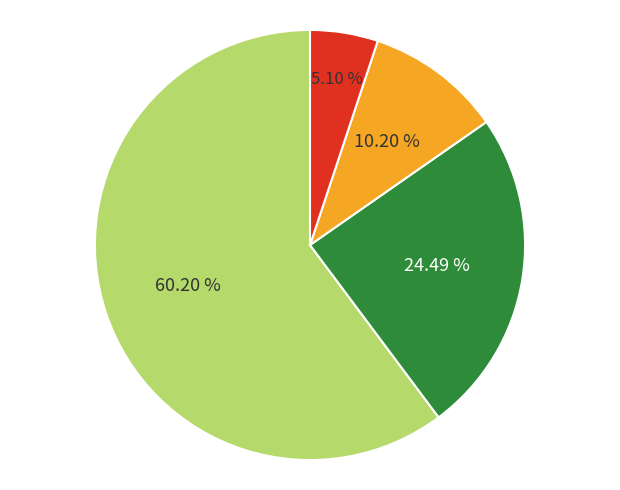

Is there a majority slice in this chart?

Yes